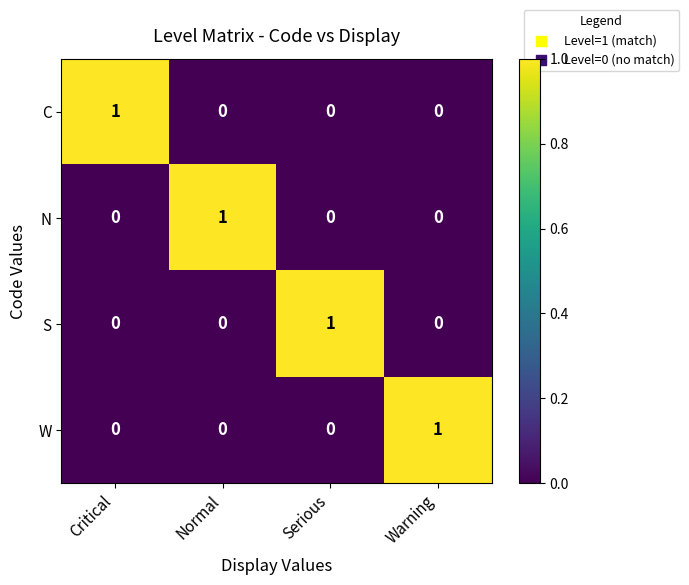

Reading left to right, list all the values displayed in this chart.

C: 1	0	0	0
N: 0	1	0	0
S: 0	0	1	0
W: 0	0	0	1